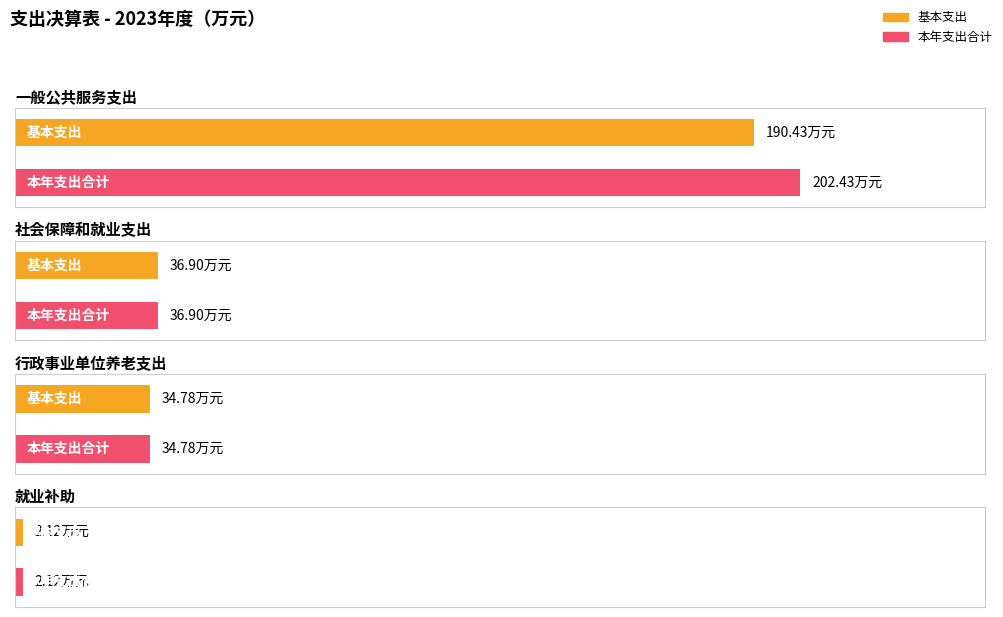

Is it true that 项目支出 equals -8.2 at 行政事业单位养老支出?

False